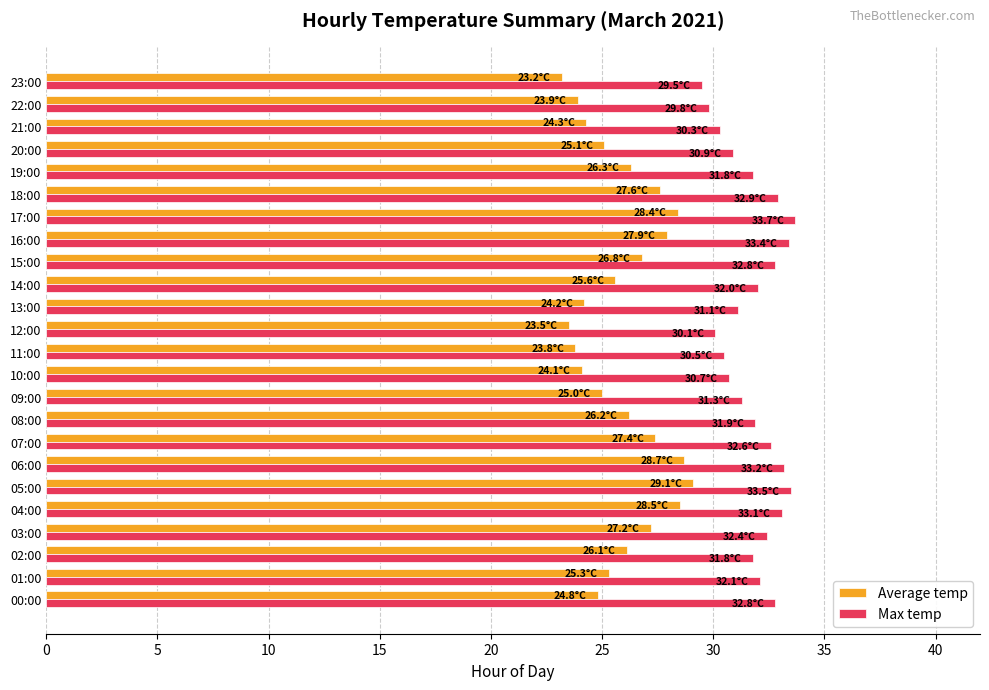

What is the lowest value of the Average temp series?

23.2